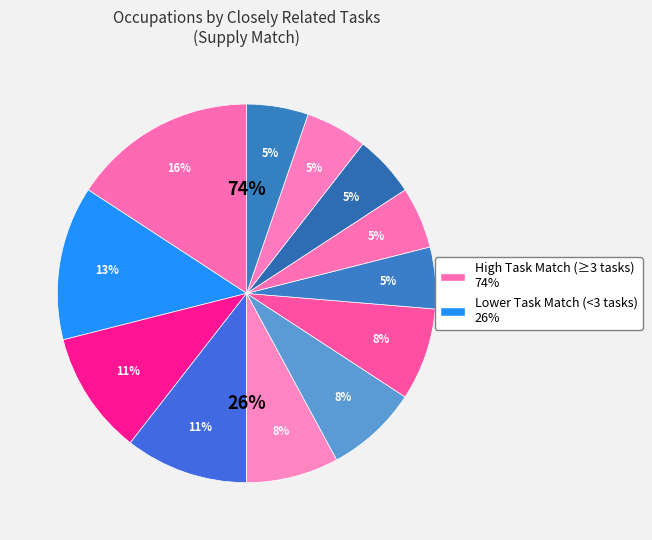

What percentage do General and Operations Managers and Architectural and Engineering Managers together represent?

13.2%